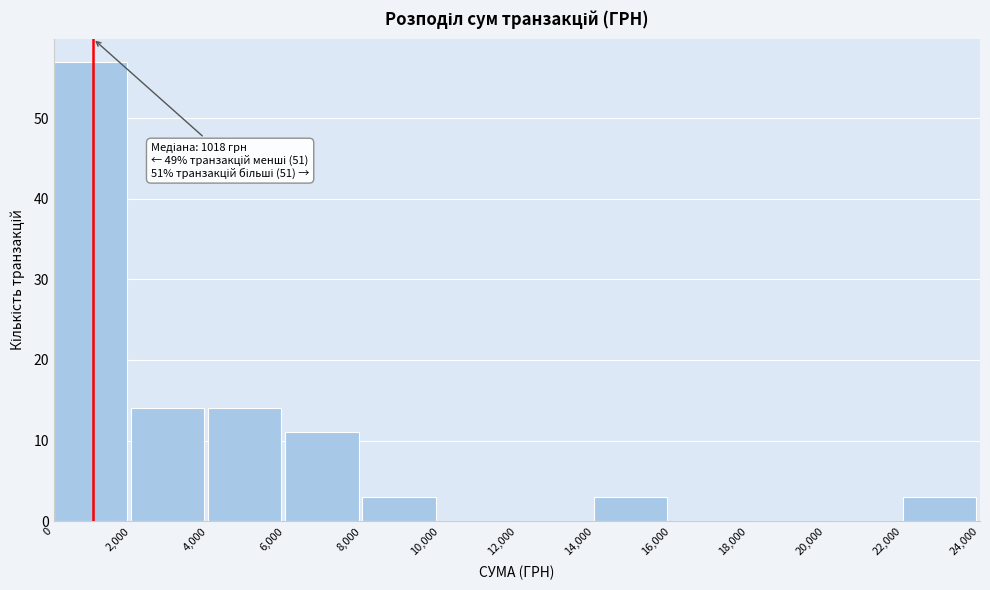

Which range on the x-axis has the tallest bar?

0 to 2,000